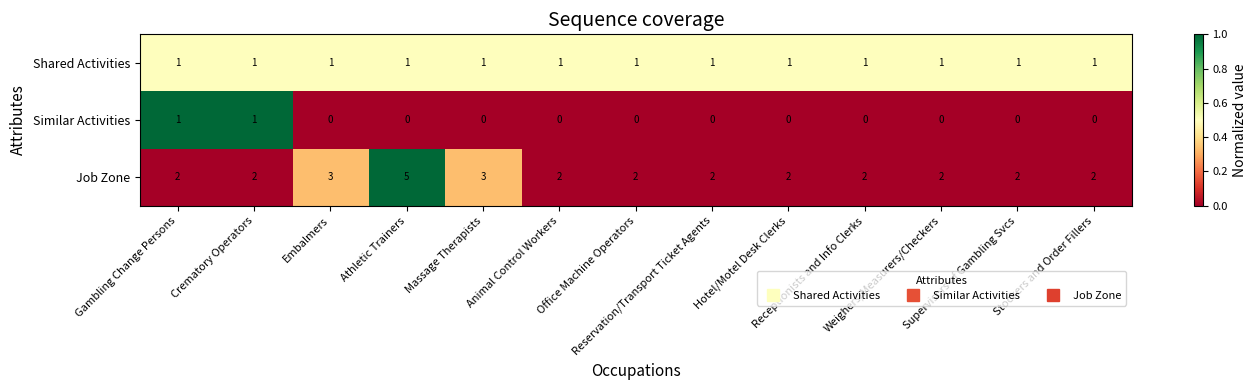

How many Similar Activities values are between 0 and 1?

13